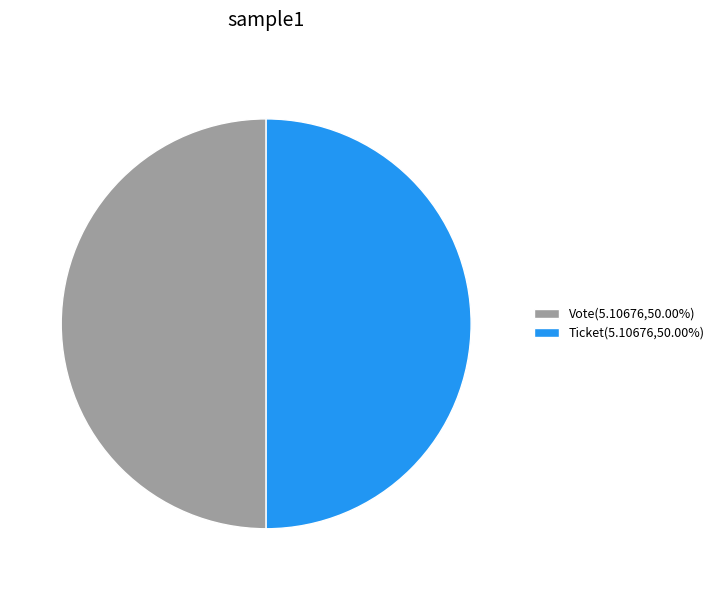

Do Vote(5.10676,50.00%) and Ticket(5.10676,50.00%) together represent more than half of the pie?

Yes